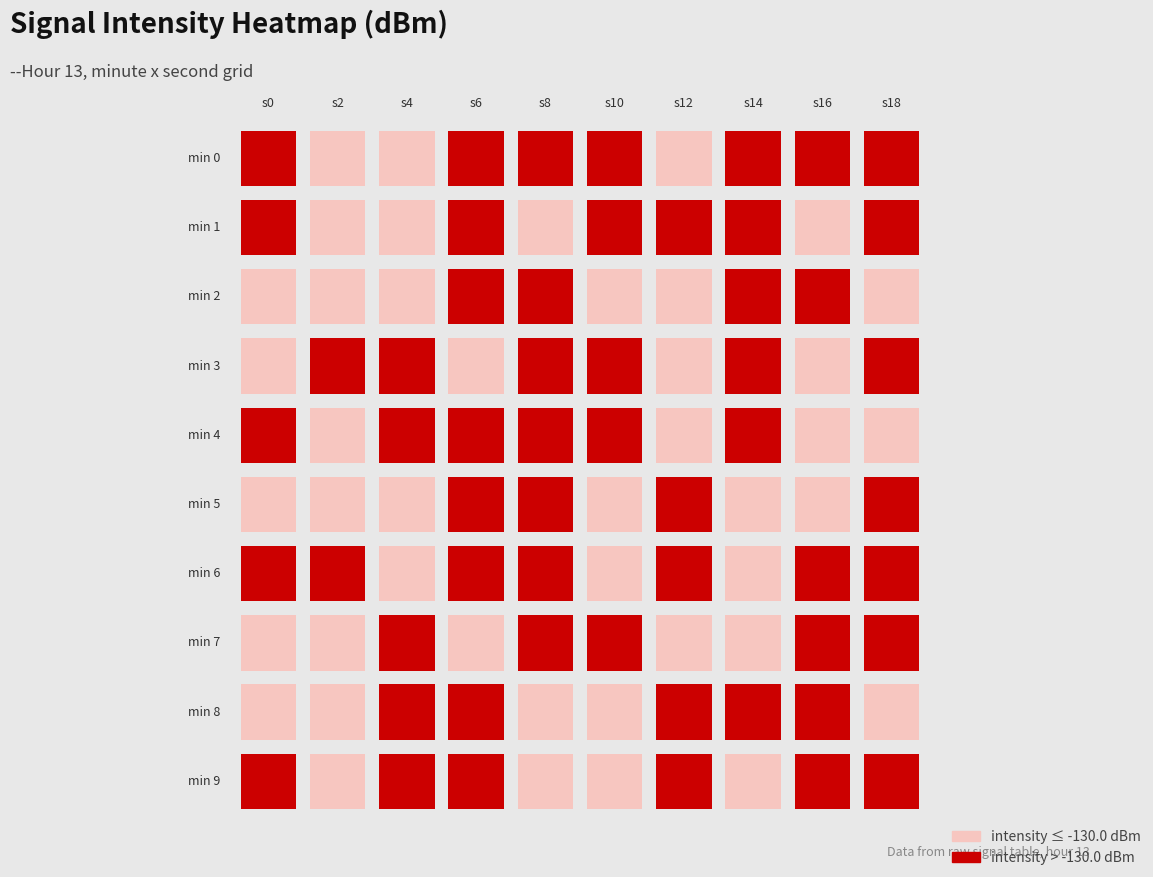

Which has a higher value, 4 or 9?

4